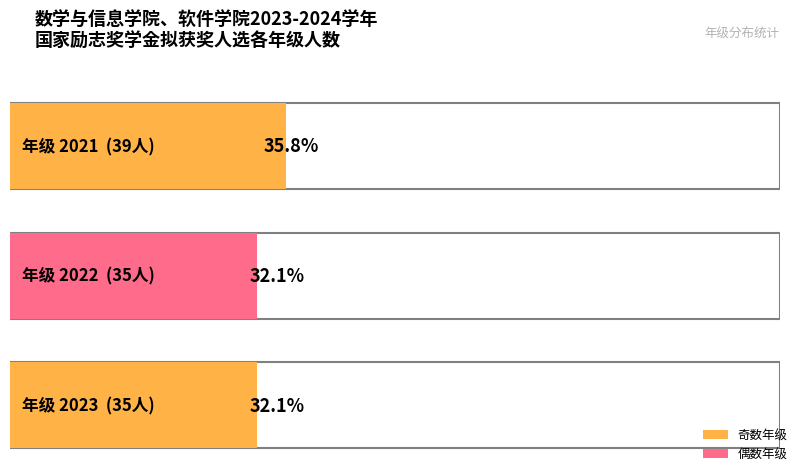

Reading right to left, transcribe all the data shown in this chart.

2023=35	2022=35	2021=39